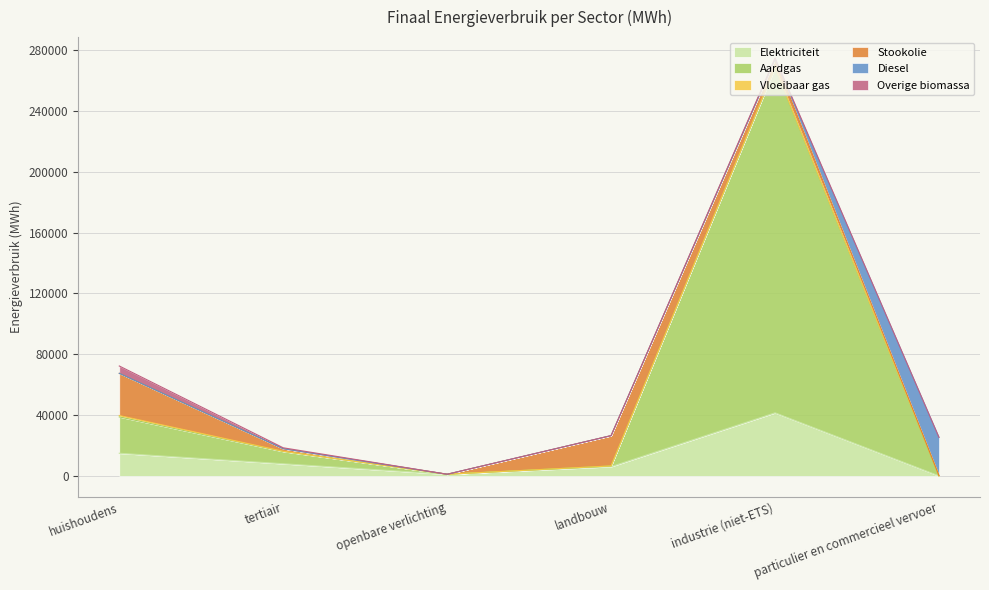

How many times do Elektriciteit and Vloeibaar gas cross each other?

1